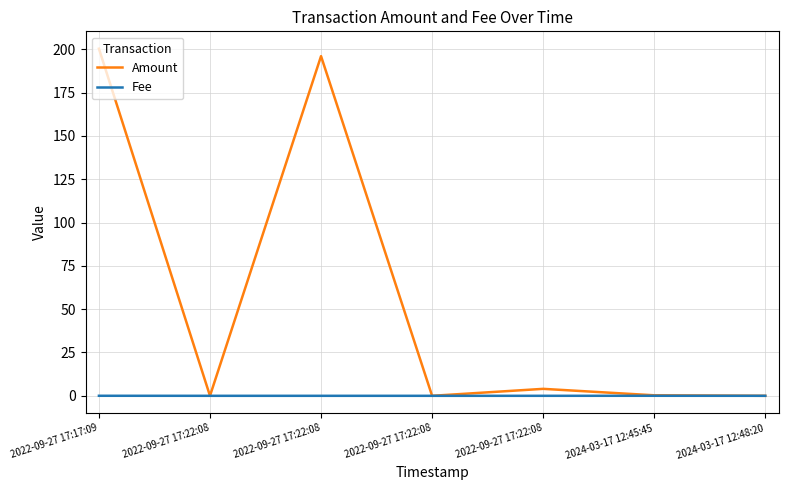

Does the chart have visible grid lines?

Yes